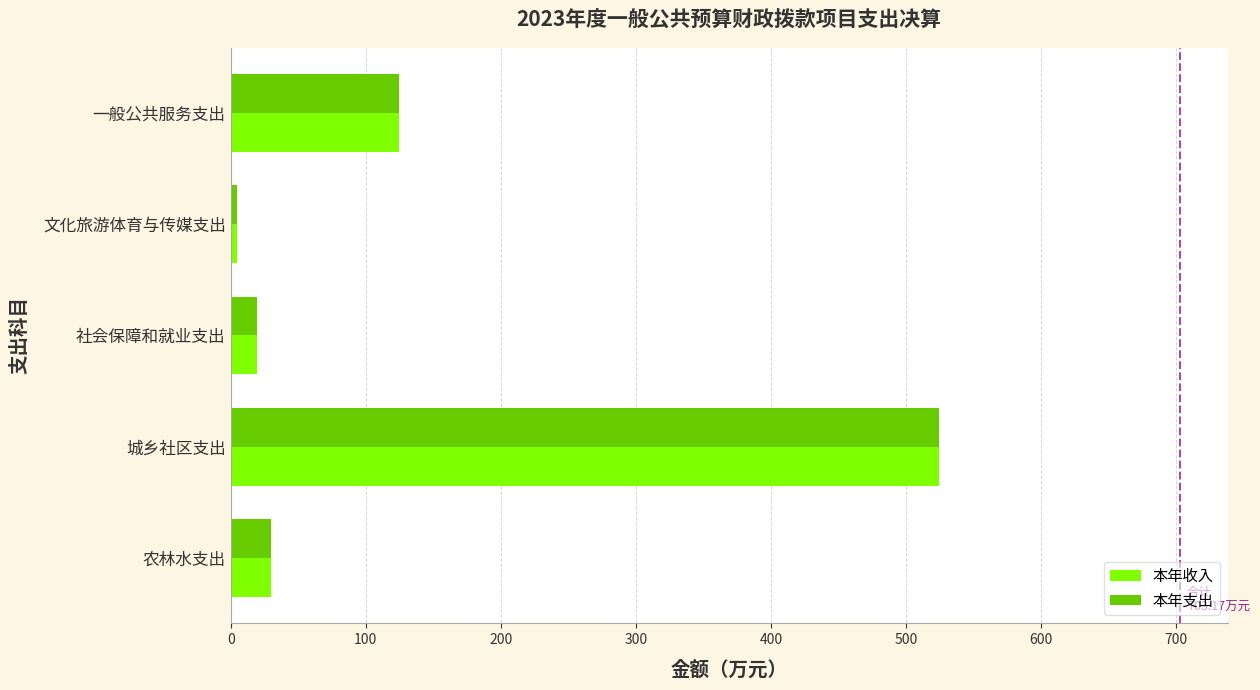

The 本年支出 series shows 199.1 at 城乡社区支出. True or false?

False